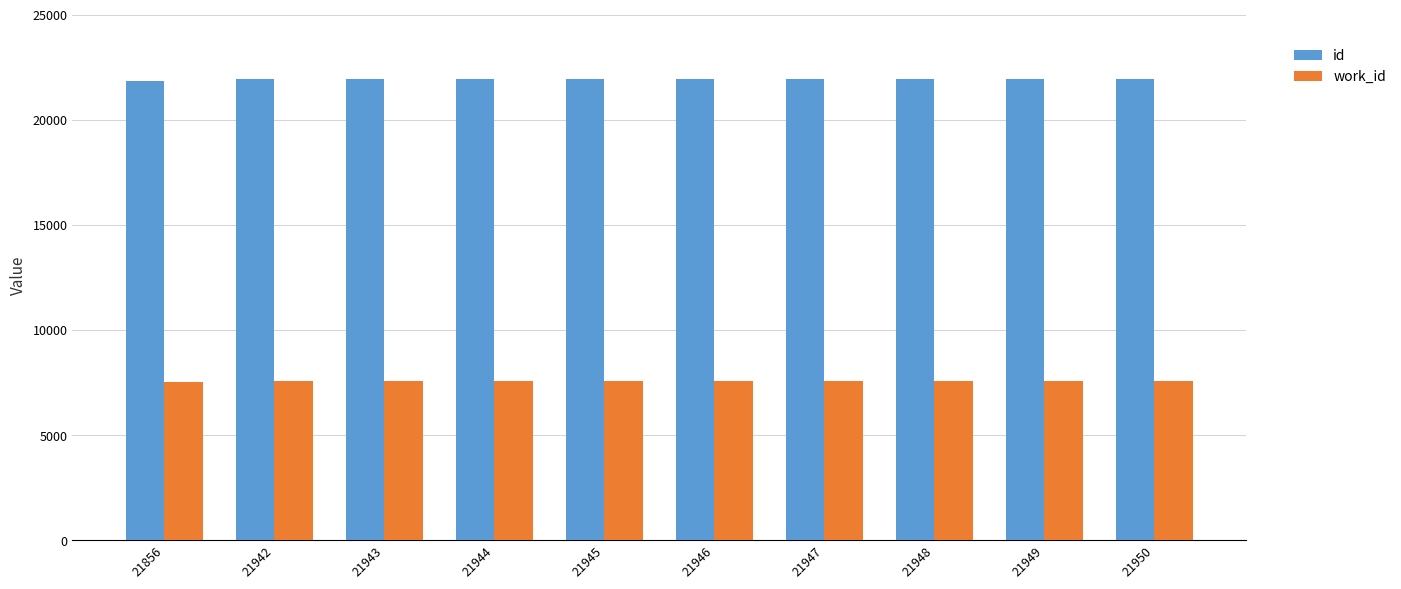

How many series are shown in this chart?

2